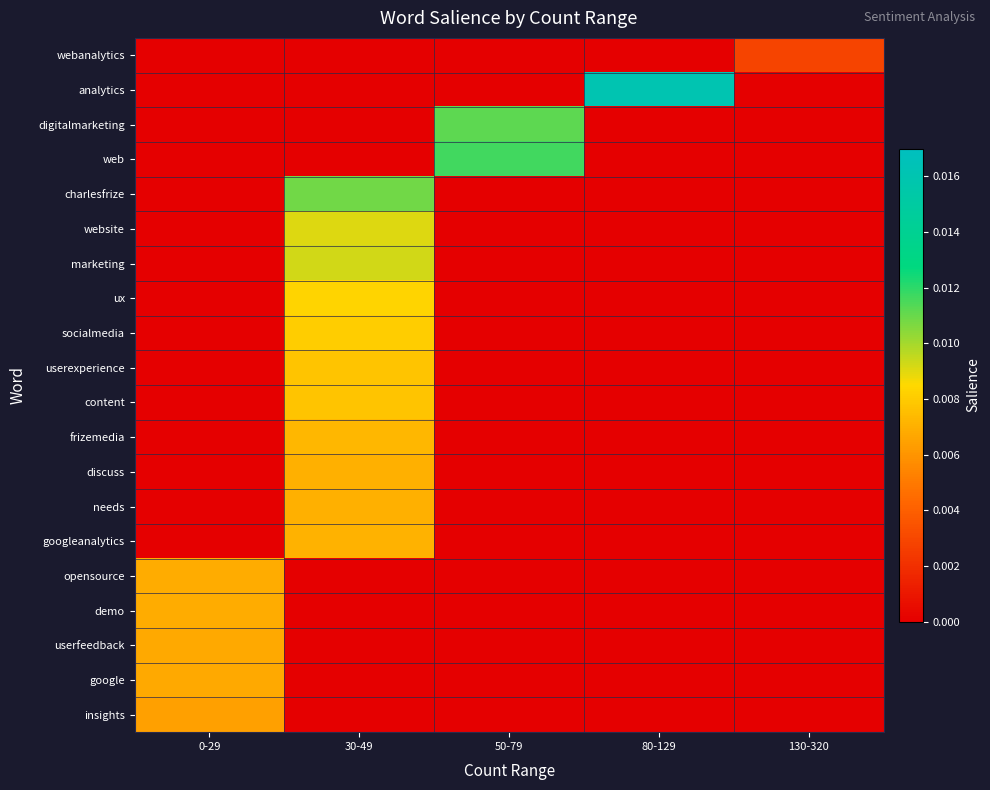

Which has a higher value, 50-79 or 80-129?

50-79